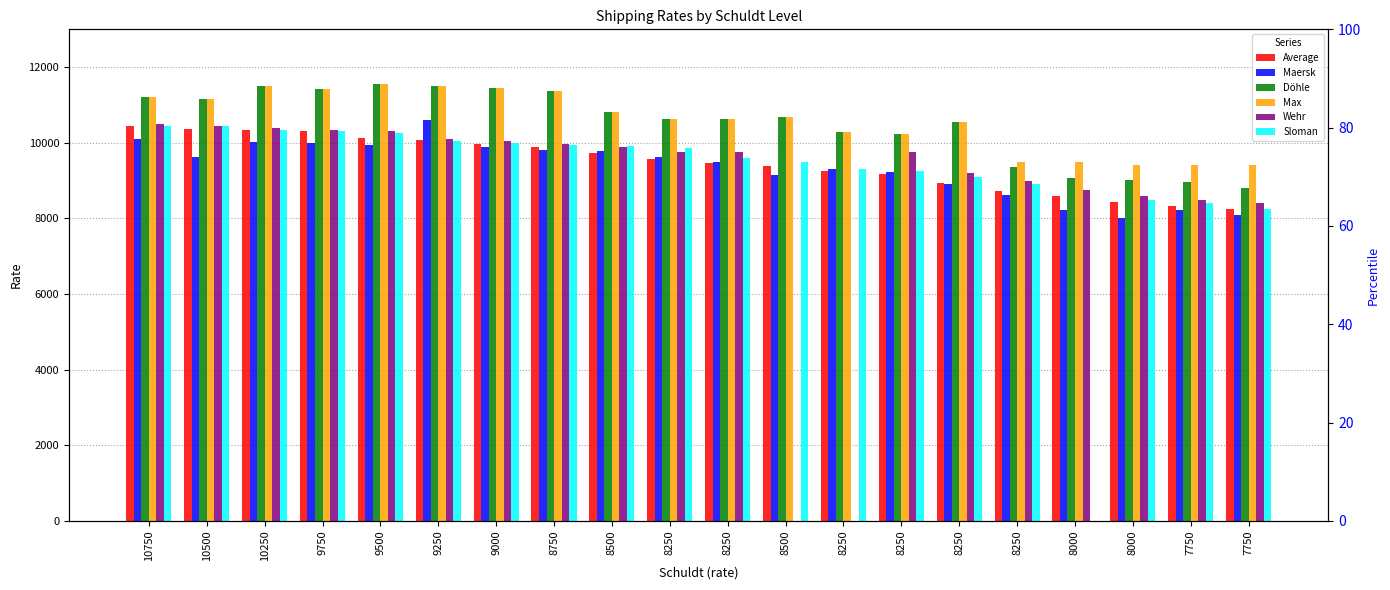

Which category has the lowest value in the Döhle series?

7750